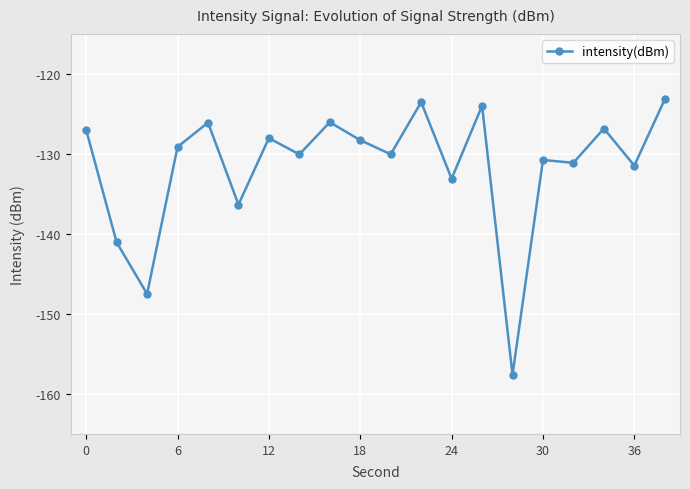

How many lines are shown in the chart?

1